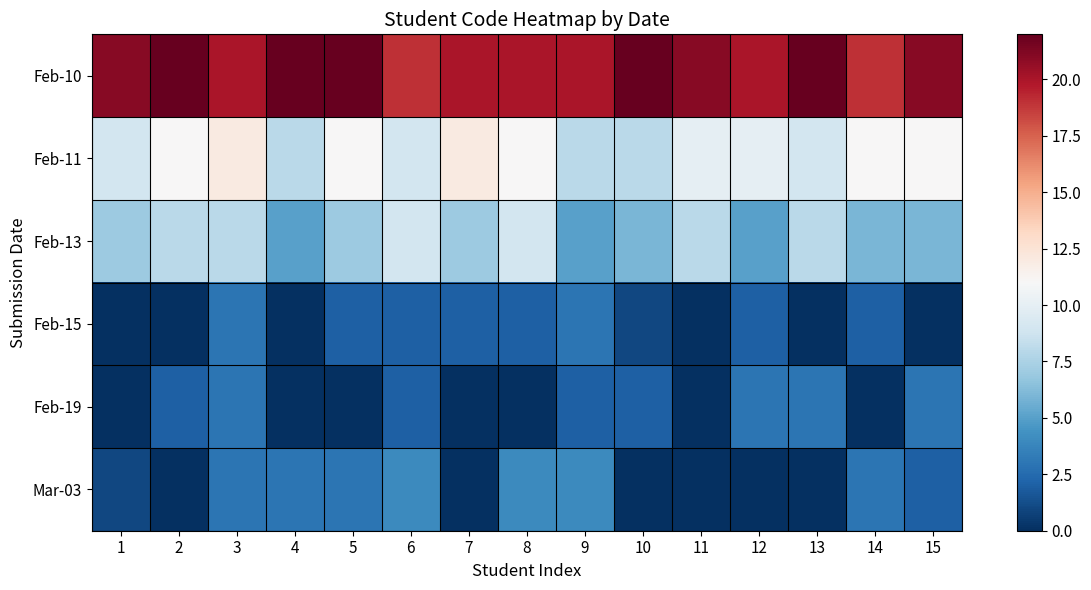

What is the difference between the highest and lowest values at 5?

22